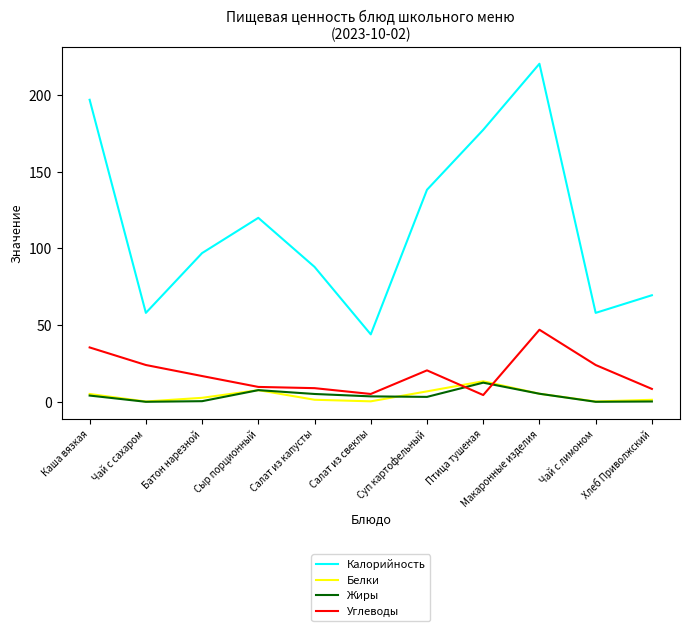

Is it true that Жиры equals 0.4 at Батон нарезной?

True